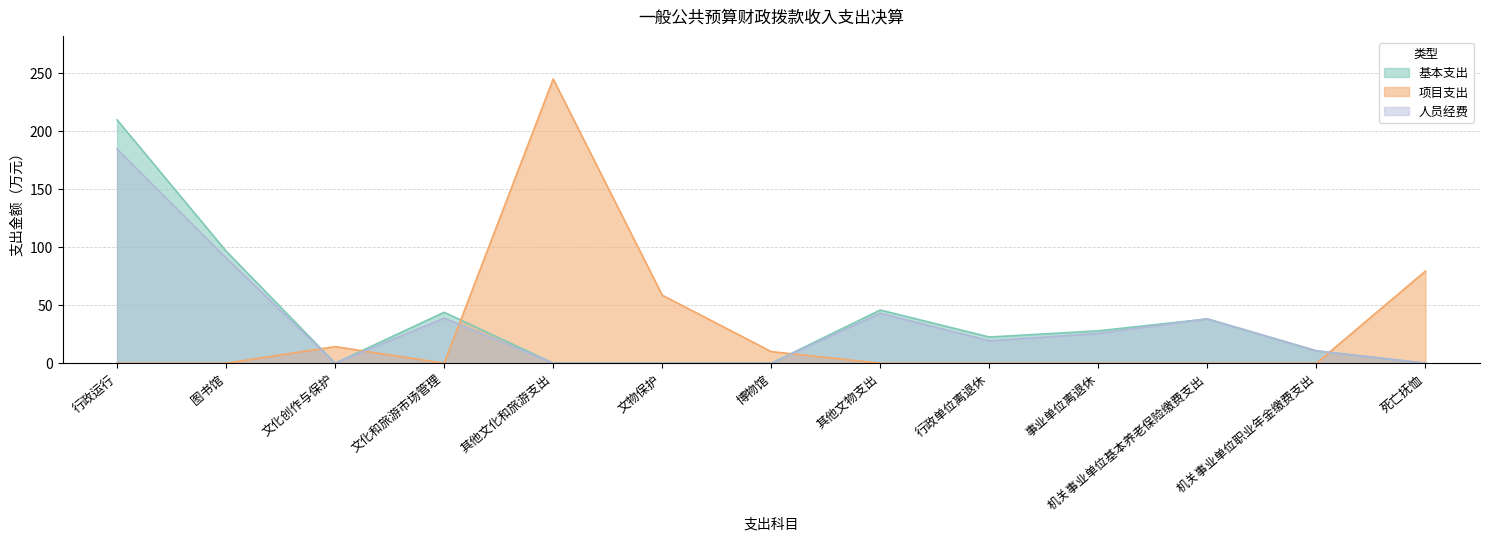

Reading right to left, transcribe all the data shown in this chart.

基本支出: 死亡抚恤=0.0	机关事业单位职业年金缴费支出=10.7	机关事业单位基本养老保险缴费支出=38.2	事业单位离退休=27.9	行政单位离退休=22.6	其他文物支出=45.9	博物馆=0.0	文物保护=0.0	其他文化和旅游支出=0.0	文化和旅游市场管理=43.9	文化创作与保护=0.0	图书馆=96.7	行政运行=210.0
项目支出: 死亡抚恤=79.5	机关事业单位职业年金缴费支出=0.0	机关事业单位基本养老保险缴费支出=0.0	事业单位离退休=0.0	行政单位离退休=0.0	其他文物支出=0.0	博物馆=10.0	文物保护=58.7	其他文化和旅游支出=245.1	文化和旅游市场管理=0.0	文化创作与保护=14.3	图书馆=0.0	行政运行=0.0
人员经费: 死亡抚恤=0.0	机关事业单位职业年金缴费支出=10.7	机关事业单位基本养老保险缴费支出=38.2	事业单位离退休=25.7	行政单位离退休=19.3	其他文物支出=43.0	博物馆=0.0	文物保护=0.0	其他文化和旅游支出=0.0	文化和旅游市场管理=38.9	文化创作与保护=0.0	图书馆=90.9	行政运行=184.8